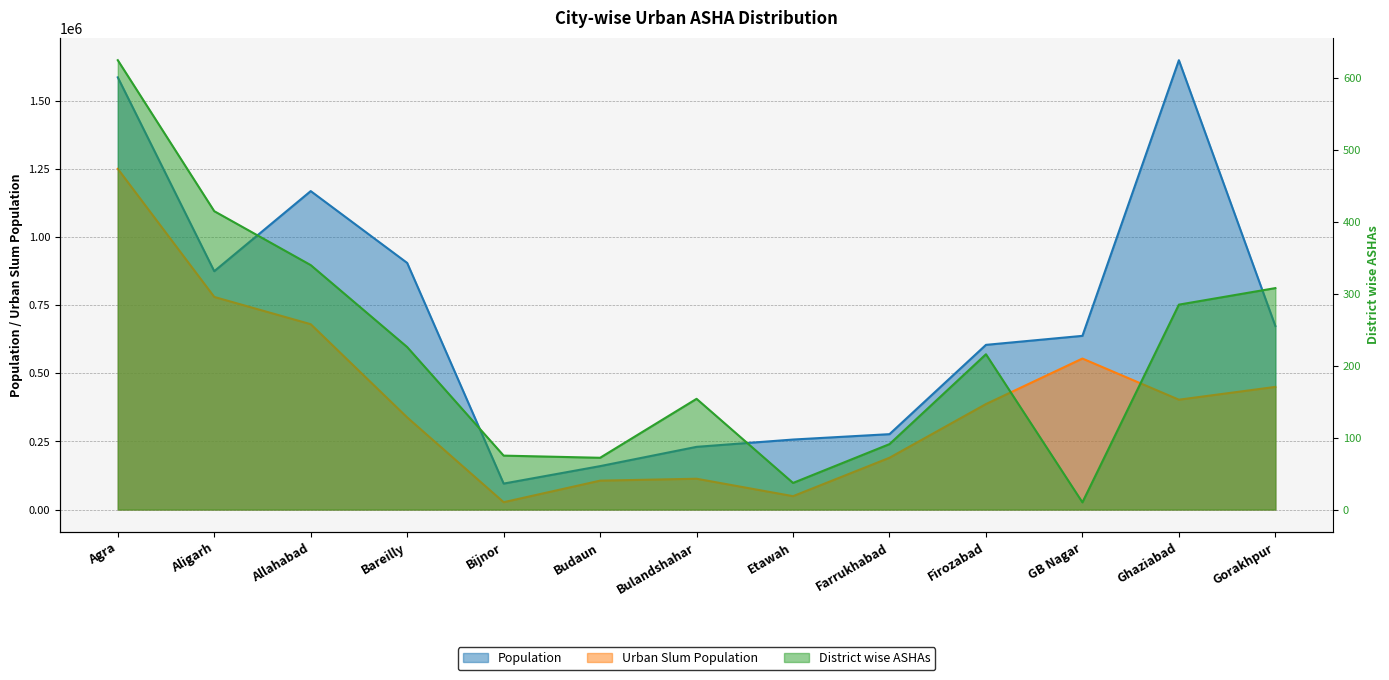

True or false: Population has more than 0 points higher than both neighbors.

True